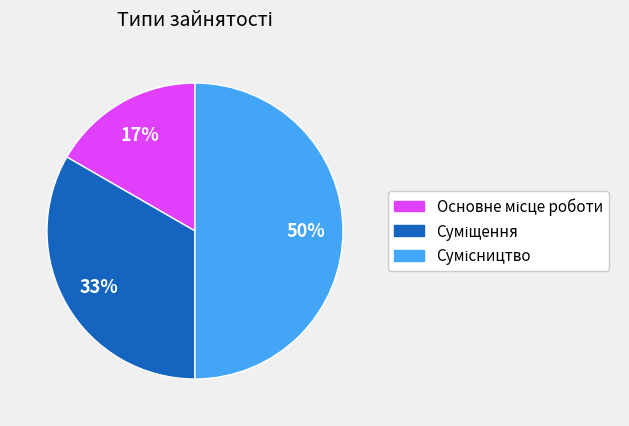

To the nearest percent, what is the difference between the largest and smallest slice percentages?

33%